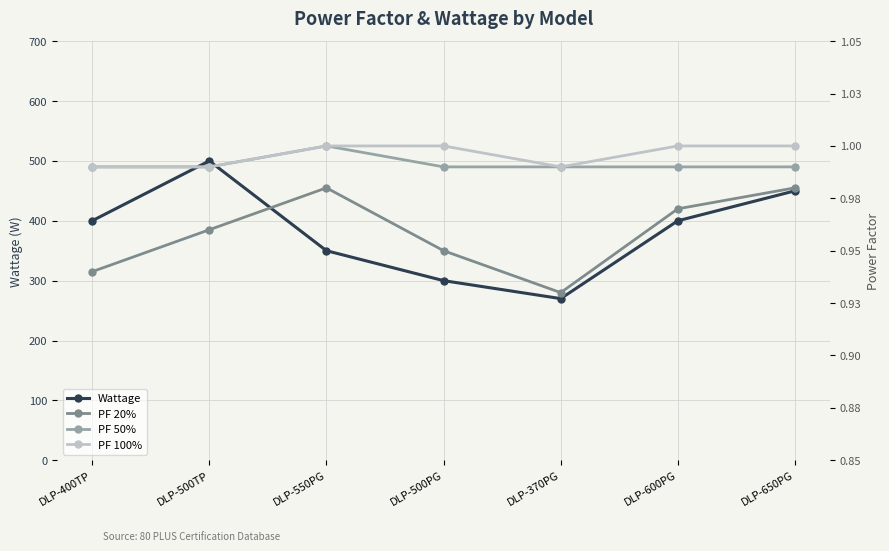

What is the sum of all PF 20% values?

6.7